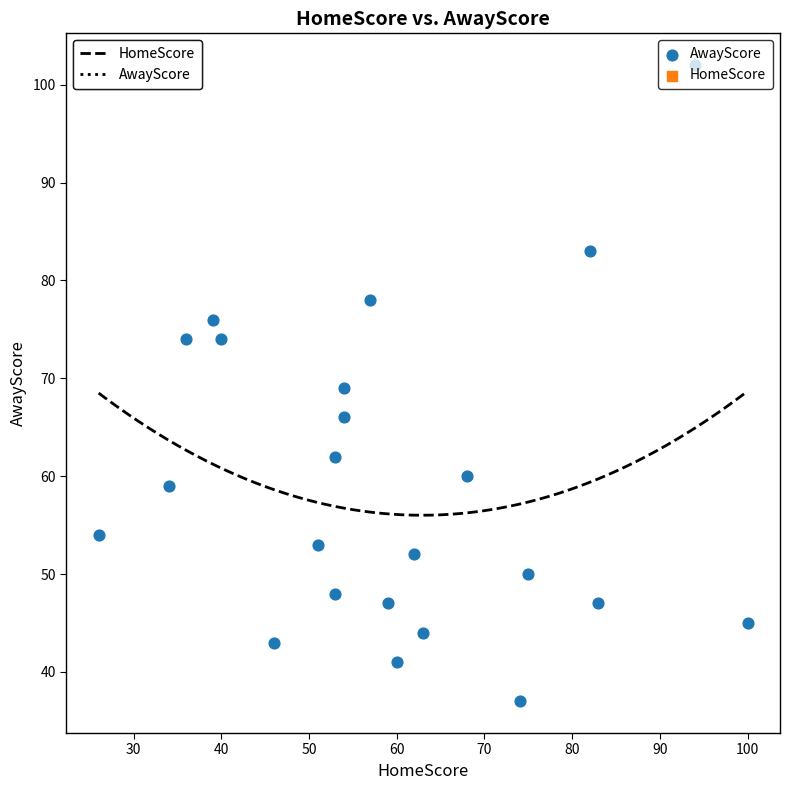

List the coordinates of all points as (X, Y) pairs, reading left to right.

(26, 54)  (34, 59)  (36, 74)  (39, 76)  (40, 74)  (46, 43)  (51, 53)  (53, 48)  (53, 62)  (54, 69)  (54, 66)  (57, 78)  (59, 47)  (60, 41)  (62, 52)  (63, 44)  (68, 60)  (74, 37)  (75, 50)  (82, 83)  (83, 47)  (94, 102)  (100, 45)